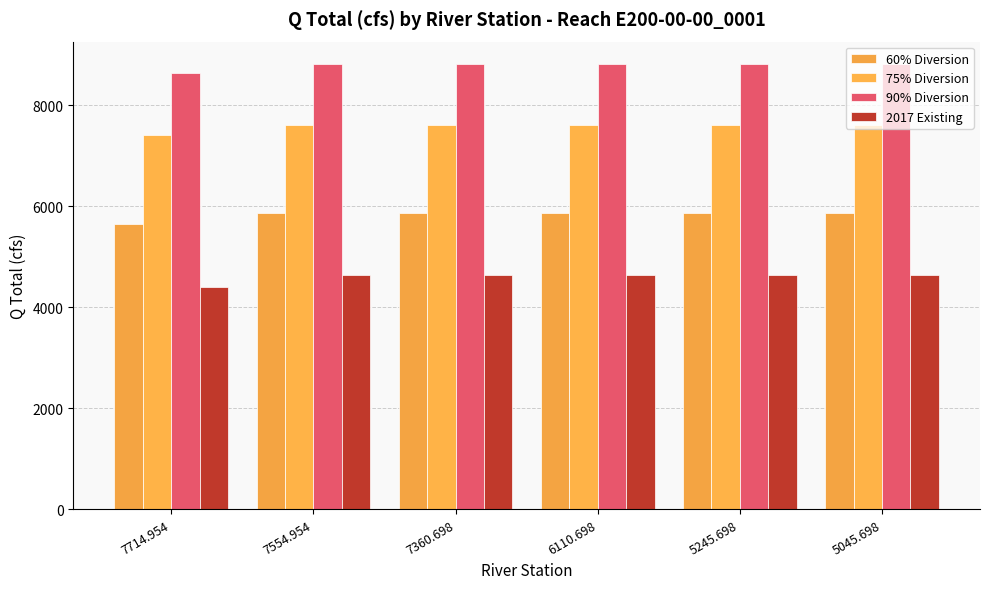

At how many categories does at least one series exceed 6158?

6